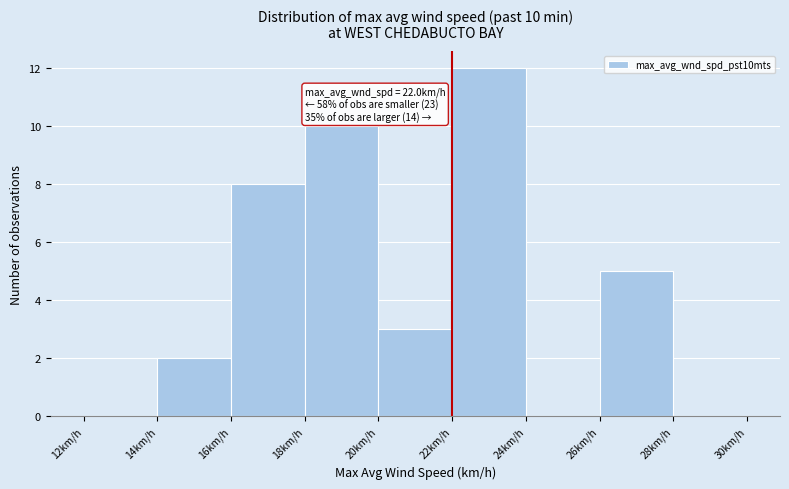

Which range on the x-axis has the tallest bar?

22 to 24